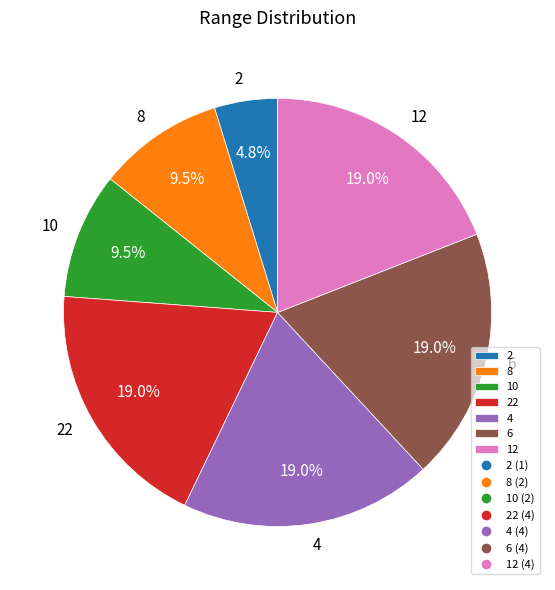

To the nearest percent, what portion does 4 represent?

19%